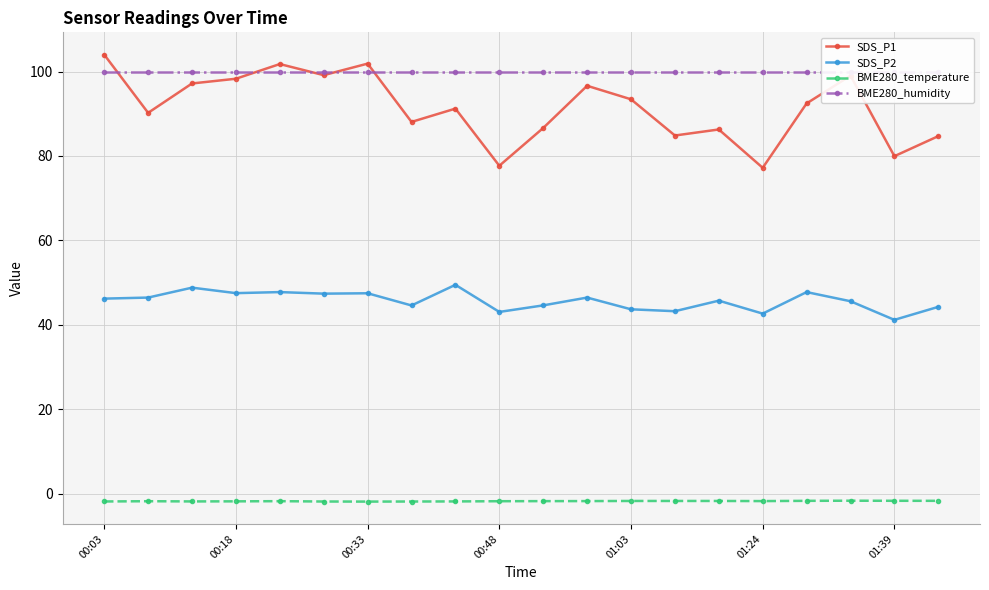

The BME280_temperature series shows -1.8 at 01:24. True or false?

True